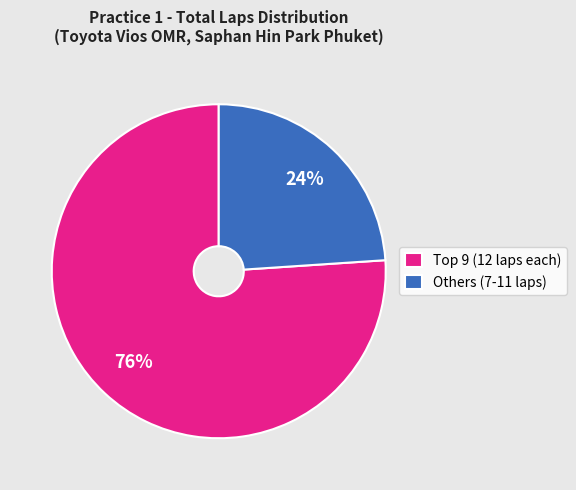

Rank the categories by value from lowest to highest.

Others (7-11 laps), Top 9 (12 laps each)